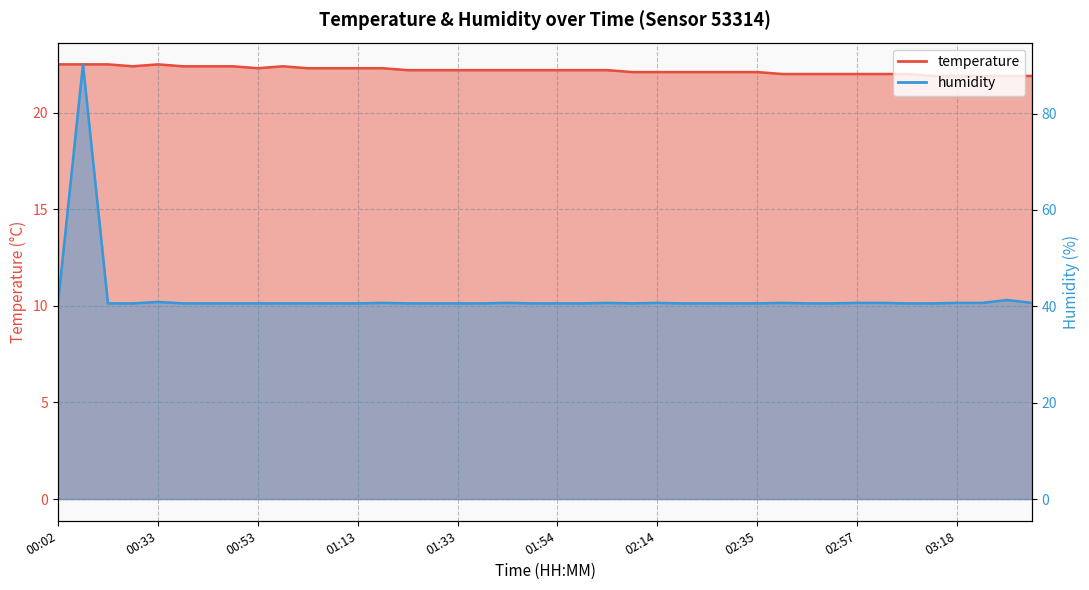

Where is humidity nearest to the value 65?

03:28